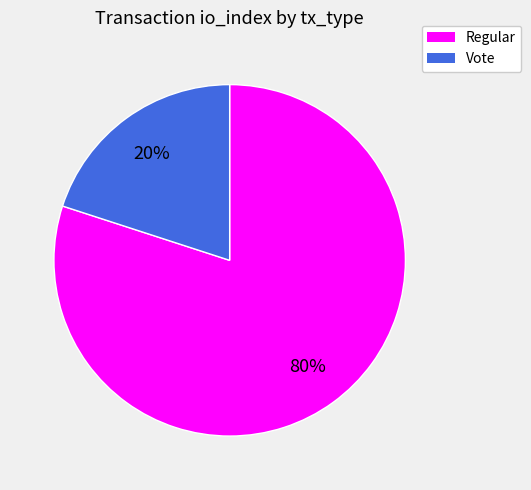

To the nearest percent, what percentage of the pie is Regular?

80%